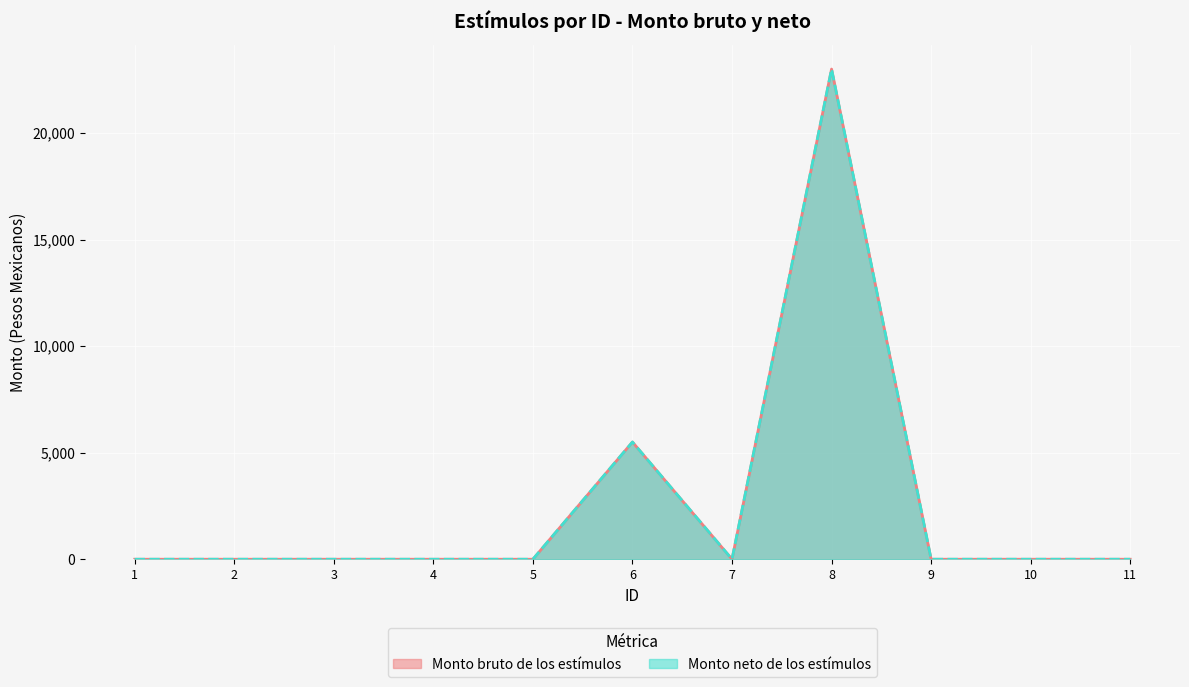

Is it true that Monto neto de los estímulos equals 9887 at 1?

False